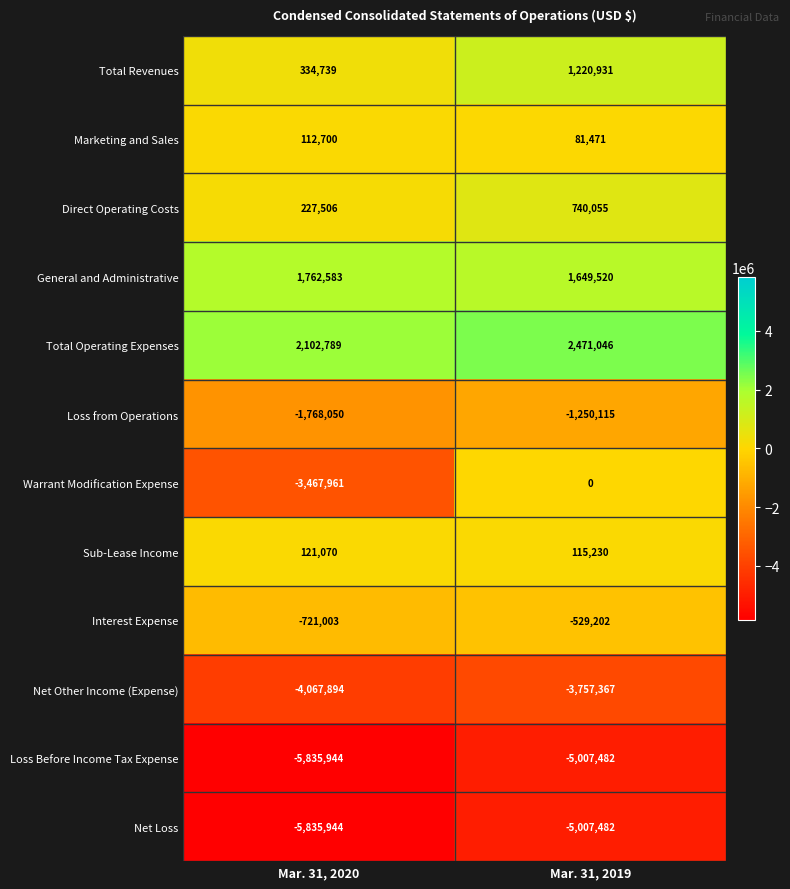

Reading right to left, list all the values displayed in this chart.

Total Revenues: 1220931	334739
Marketing and Sales: 81471	112700
Direct Operating Costs: 740055	227506
General and Administrative: 1649520	1762583
Total Operating Expenses: 2471046	2102789
Loss from Operations: -1250115	-1768050
Warrant Modification Expense: 0	-3467961
Sub-Lease Income: 115230	121070
Interest Expense: -529202	-721003
Net Other Income (Expense): -3757367	-4067894
Loss Before Income Tax Expense: -5007482	-5835944
Net Loss: -5007482	-5835944